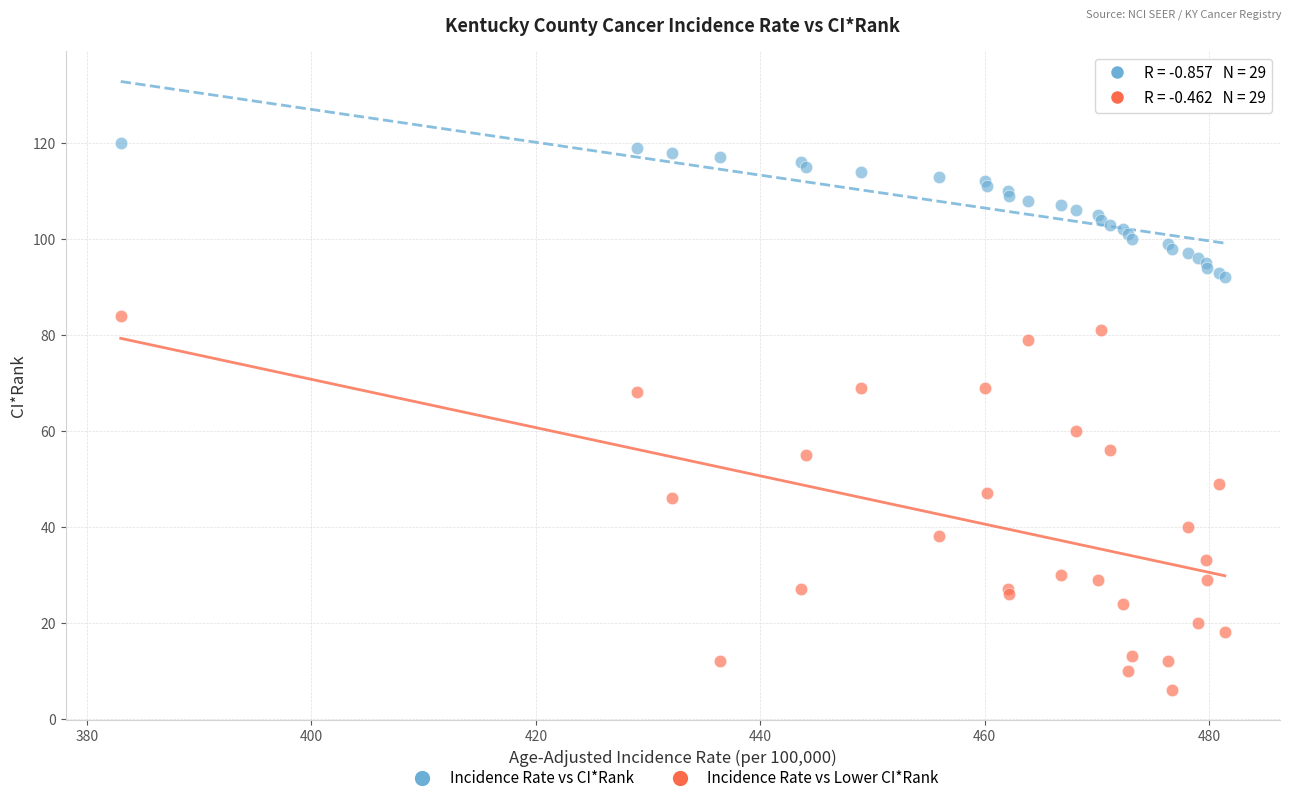

Which series has the widest spread of Y values?

Incidence Rate vs Lower CI*Rank